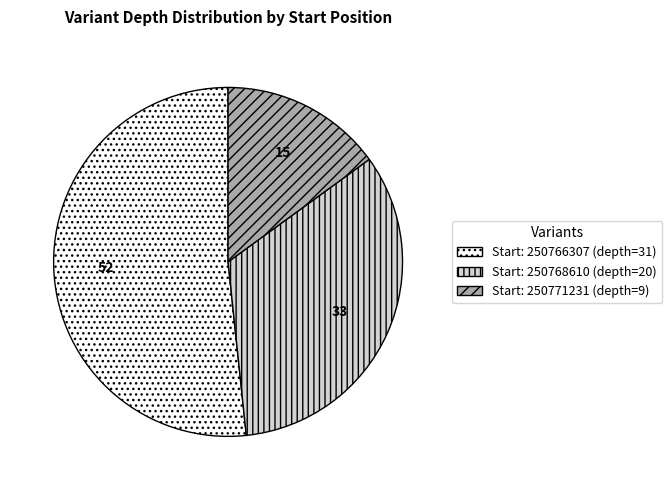

Is there any slice that represents more than half of the pie?

Yes